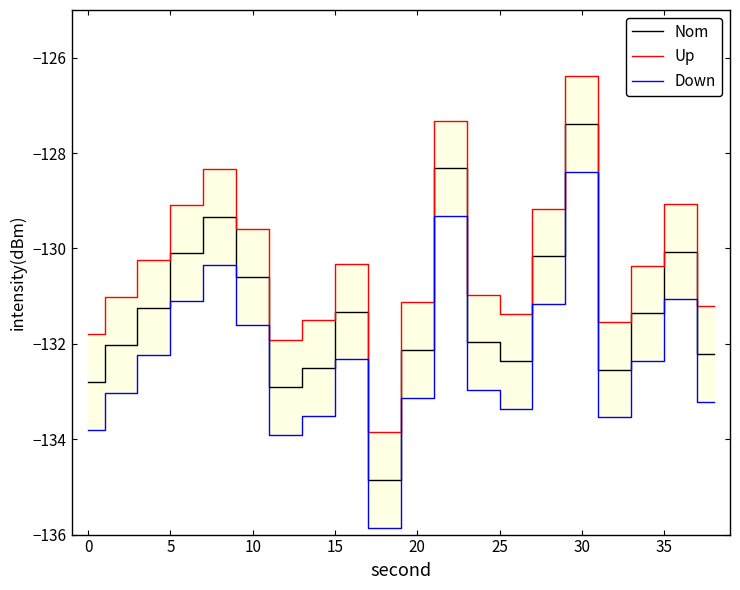

What is the highest value of the Up series?

-126.4